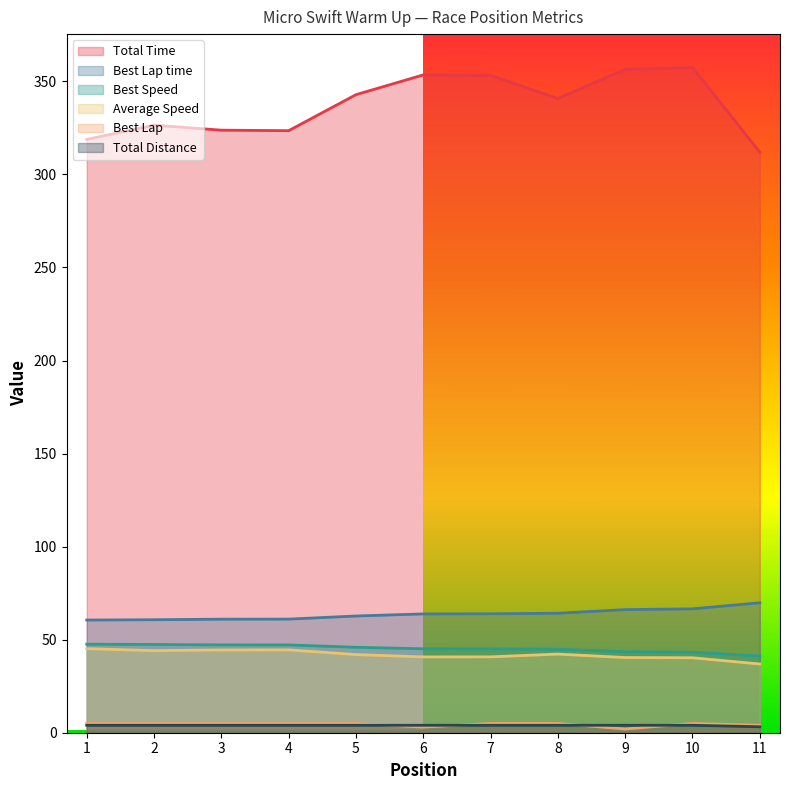

Reading left to right, what are all the values shown in this chart?

Total Time: 318.8	326.5	323.8	323.5	342.9	353.5	353.2	340.8	356.4	357.5	312.0
Best Lap time: 60.6	60.7	61.0	61.0	62.7	63.8	63.9	64.2	66.1	66.6	69.8
Best Speed: 47.6	47.4	47.2	47.2	45.9	45.1	45.1	44.9	43.5	43.3	41.2
Average Speed: 45.2	44.1	44.5	44.5	42.0	40.7	40.8	42.3	40.4	40.3	36.9
Best Lap: 5.0	5.0	5.0	5.0	5.0	3.0	5.0	5.0	2.0	5.0	4.0
Total Distance: 4.0	4.0	4.0	4.0	4.0	4.0	4.0	4.0	4.0	4.0	3.2